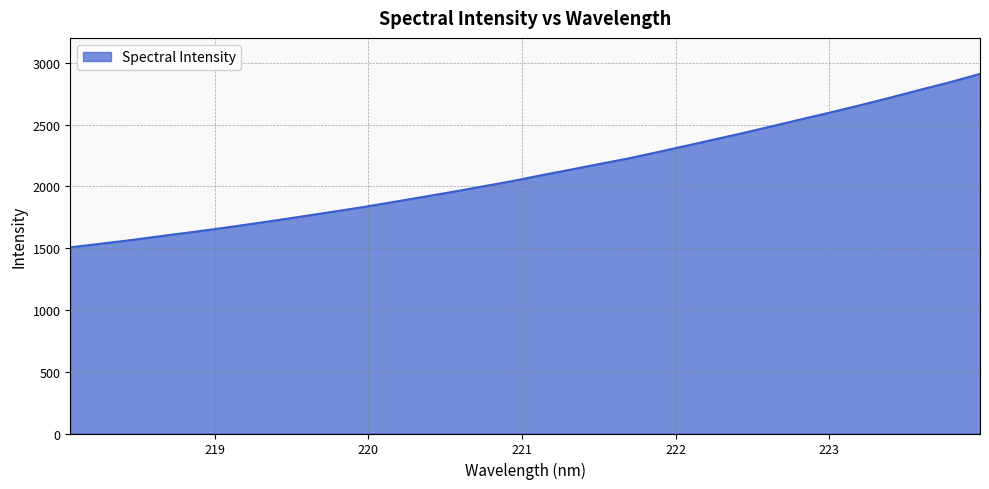

What is the maximum value shown in the chart?

2910.0